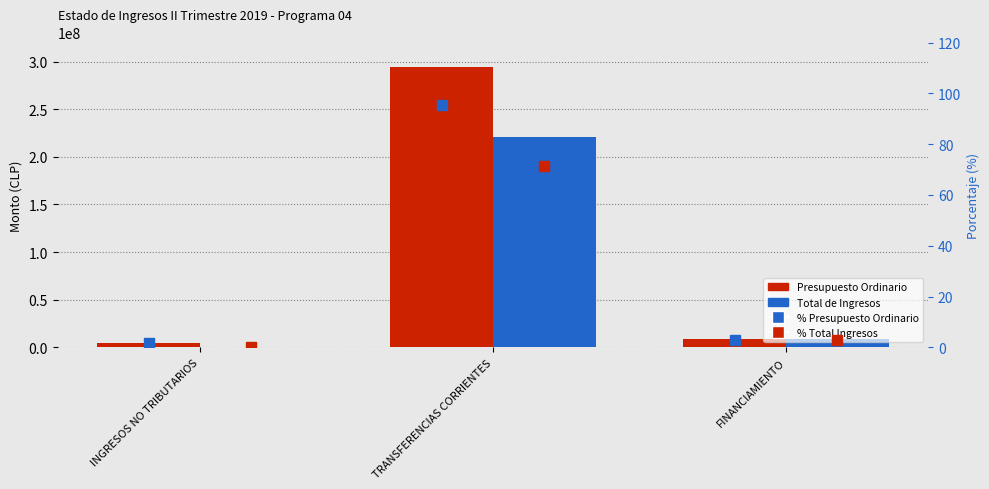

Rank the series by their maximum value, from lowest to highest.

% Total Ingresos, % Presupuesto Ordinario, Total de Ingresos, Presupuesto Ordinario